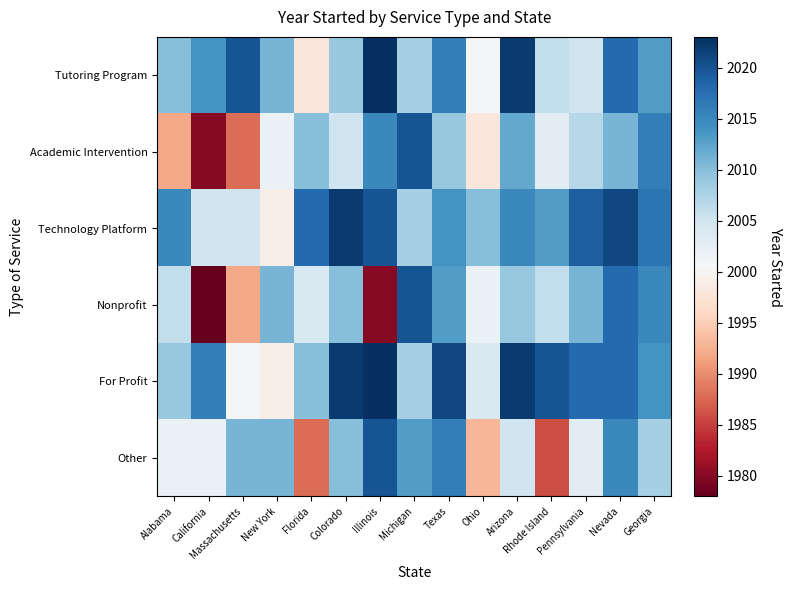

Which category has the lowest value across all series?

California